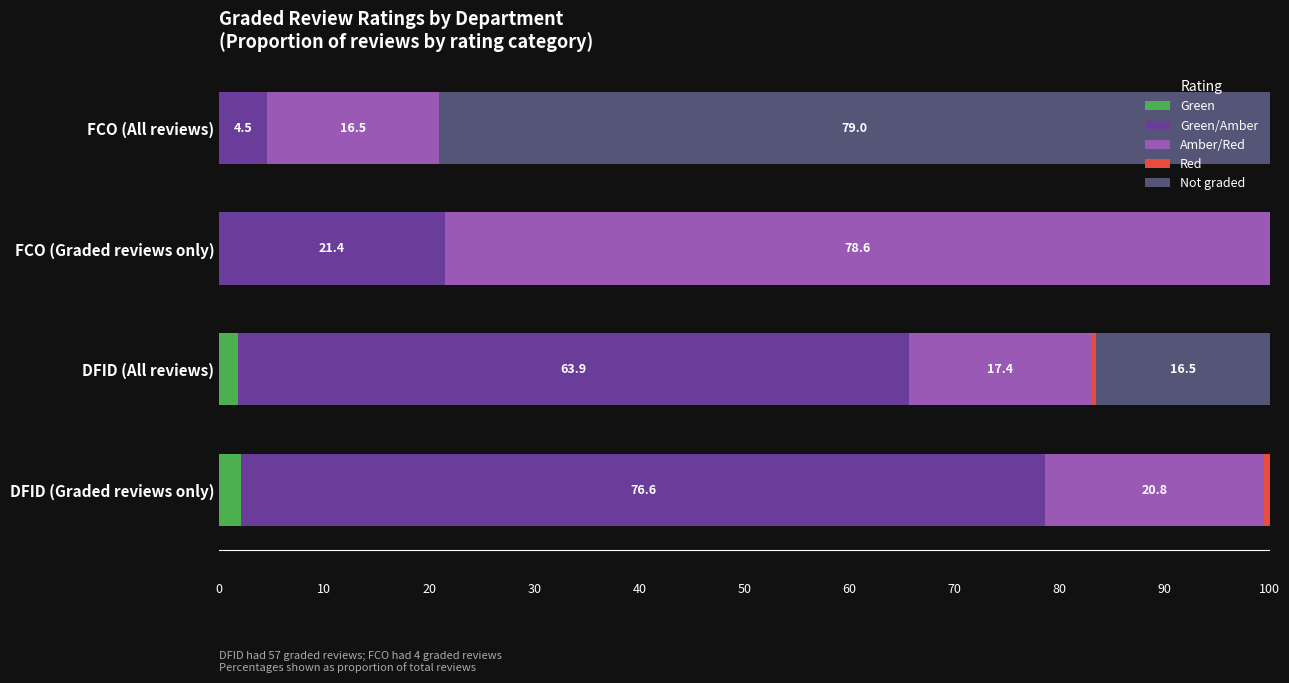

What is the sum of all Green values?

3.8